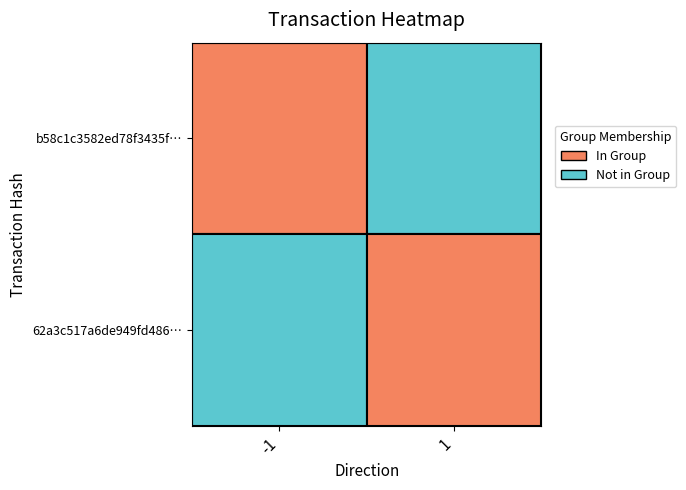

Rank the series by their maximum value, from highest to lowest.

b58c1c3582ed78f3435f79e39ec02f0102ad5ef, 62a3c517a6de949fd4860bd6959248e3798603f